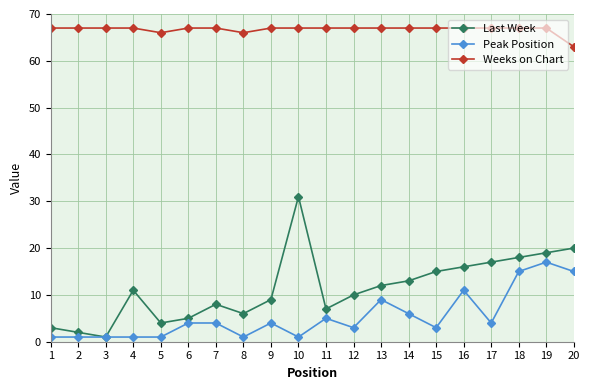

Rank the categories by Last Week value from highest to lowest.

10, 20, 19, 18, 17, 16, 15, 14, 13, 4, 12, 9, 7, 11, 8, 6, 5, 1, 2, 3